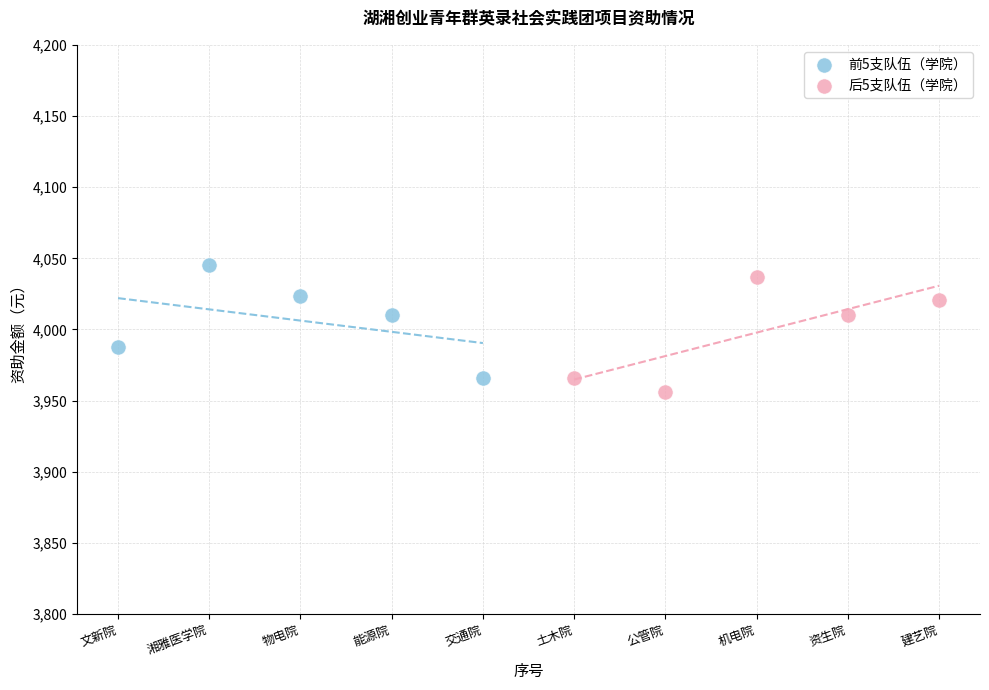

What are all the series names shown in the legend?

前5支队伍（学院）, 后5支队伍（学院）